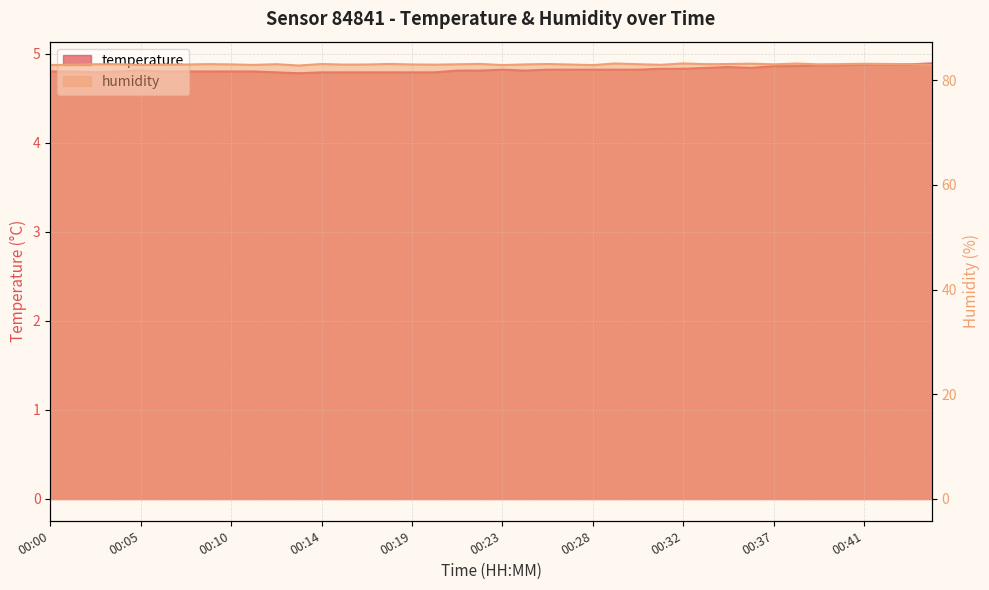

The temperature series shows 4.8 at 00:24. True or false?

True